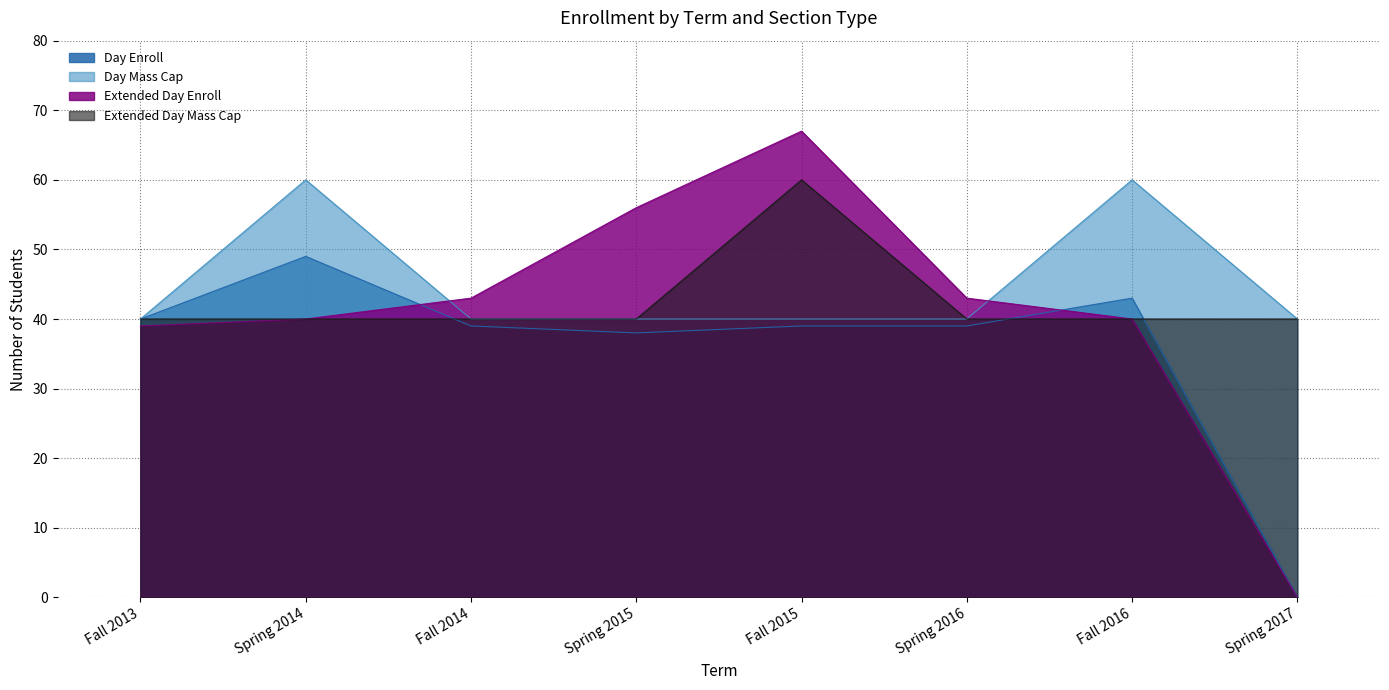

What is the label of the 7th point from the left?

Fall 2016